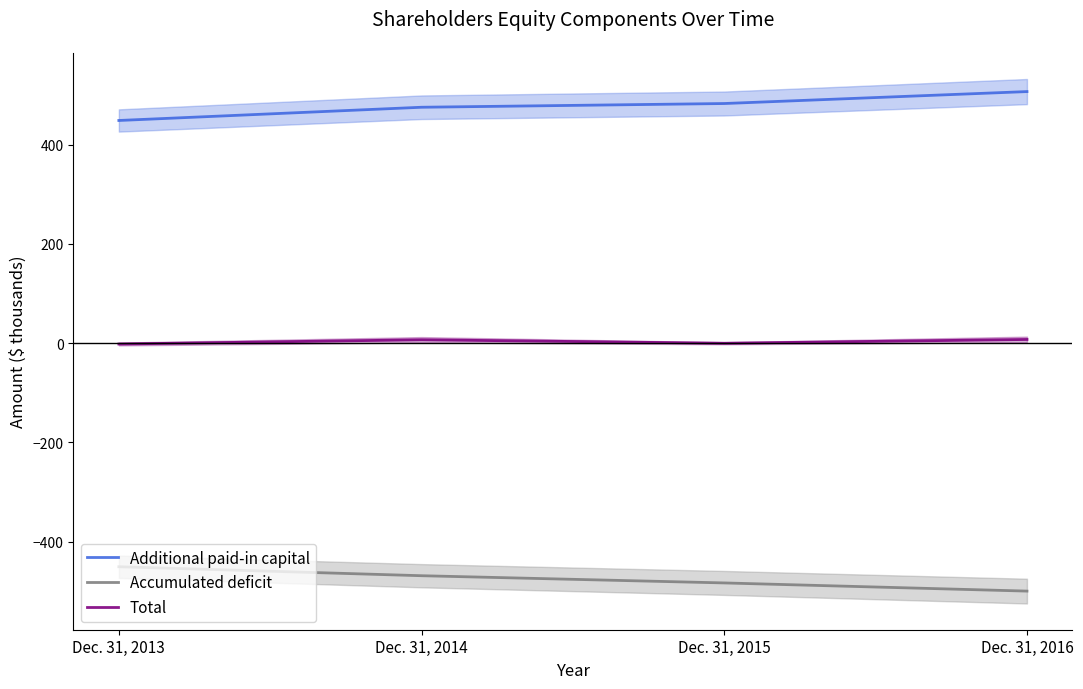

At which label does Total reach its peak?

Dec. 31, 2016